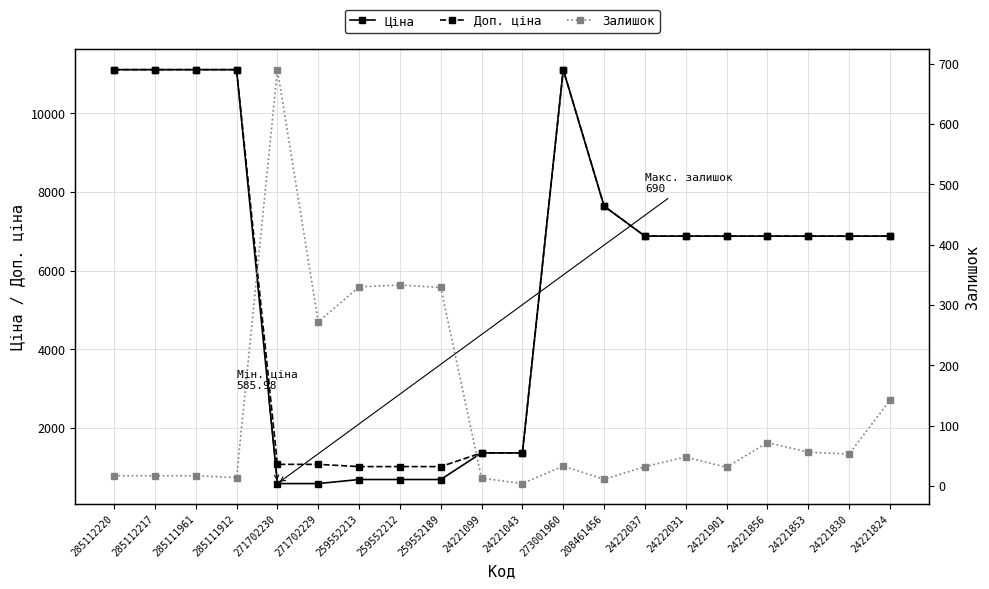

How many interior local peaks does the Ціна series have?

1